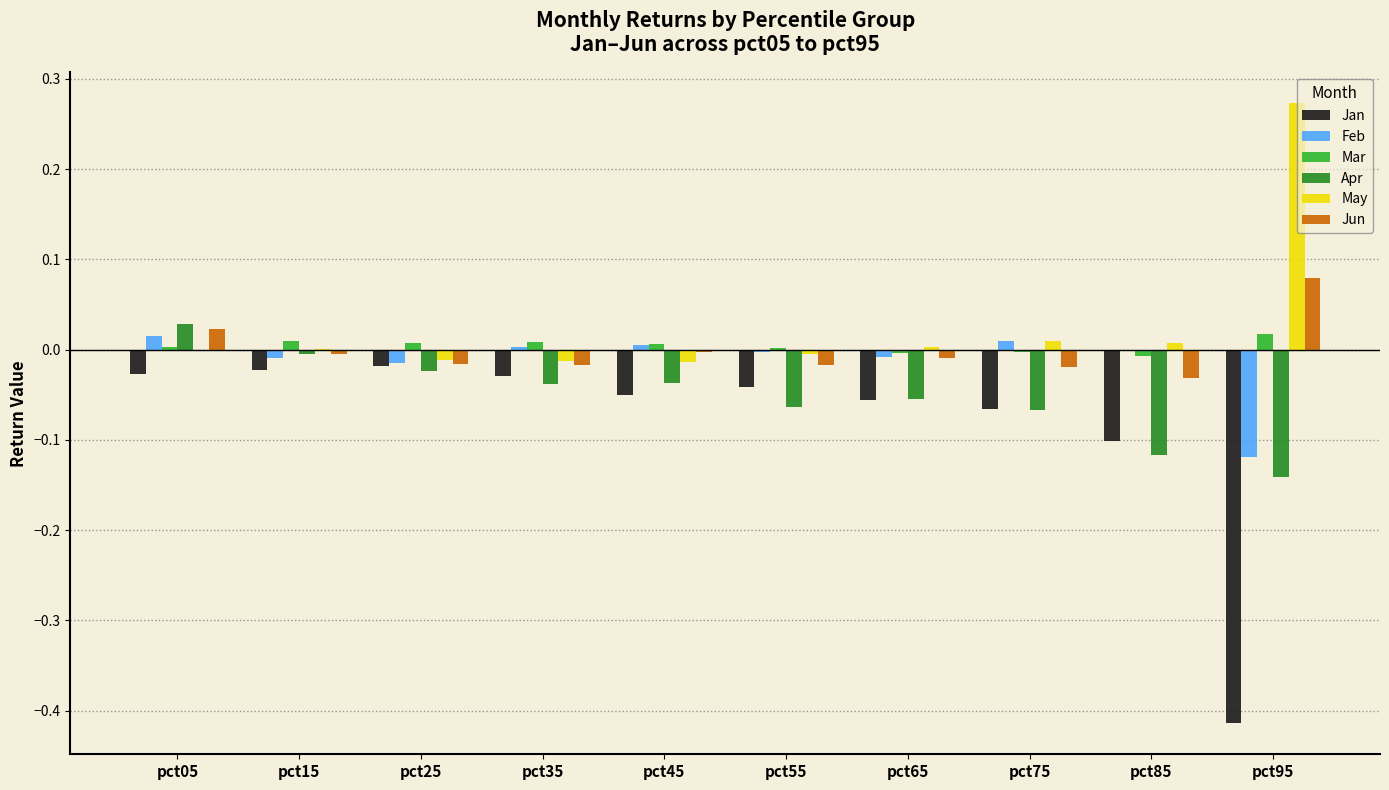

The May series shows 0.0 at pct85. True or false?

True